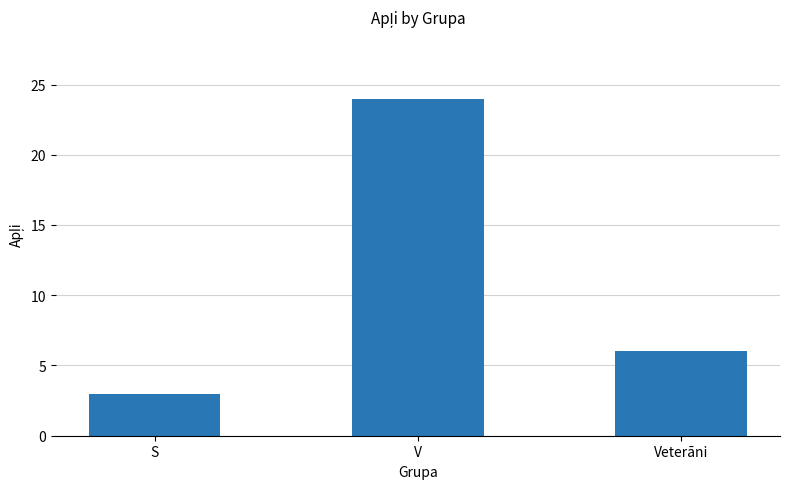

Where does the data first go above 6?

V